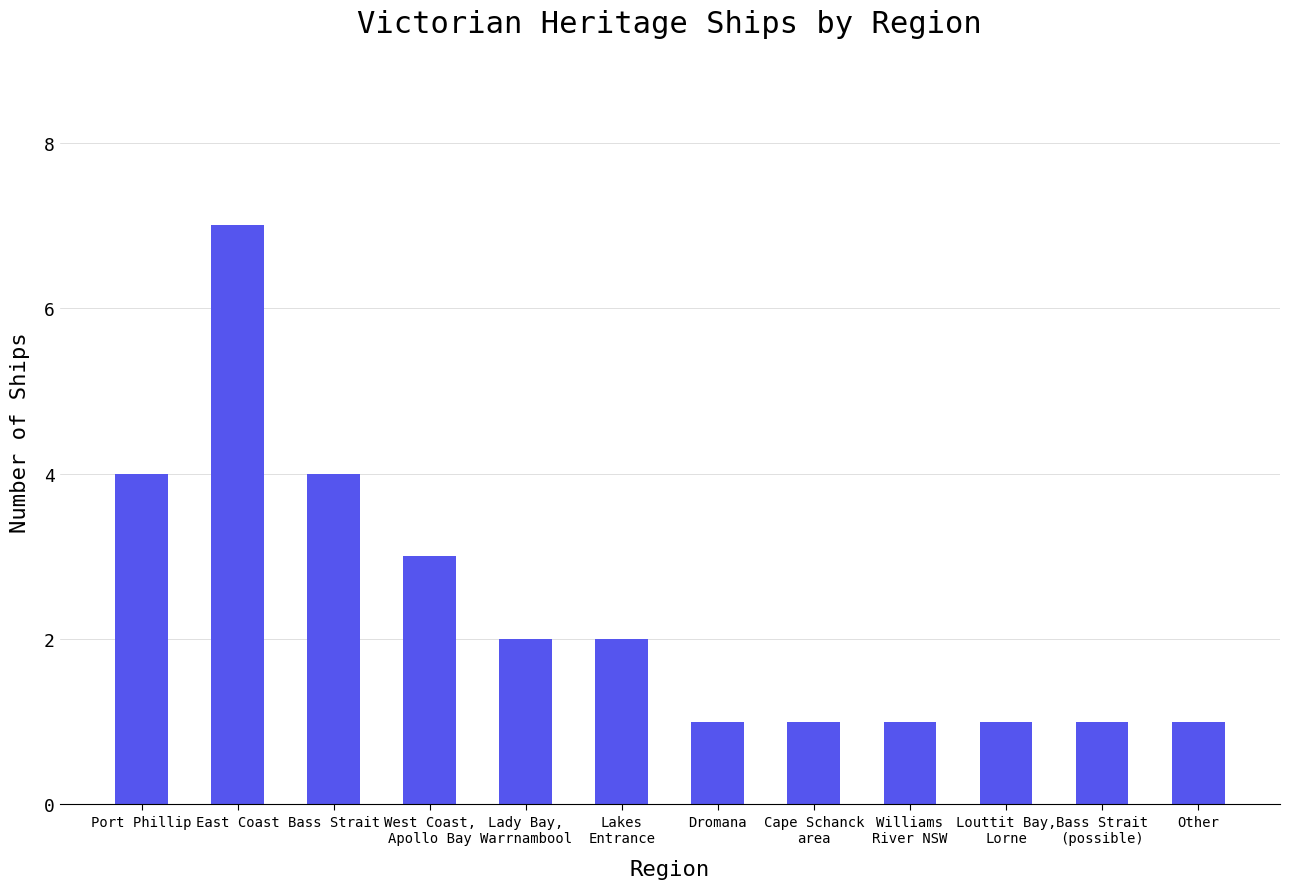

What is the difference between the maximum and minimum values?

6